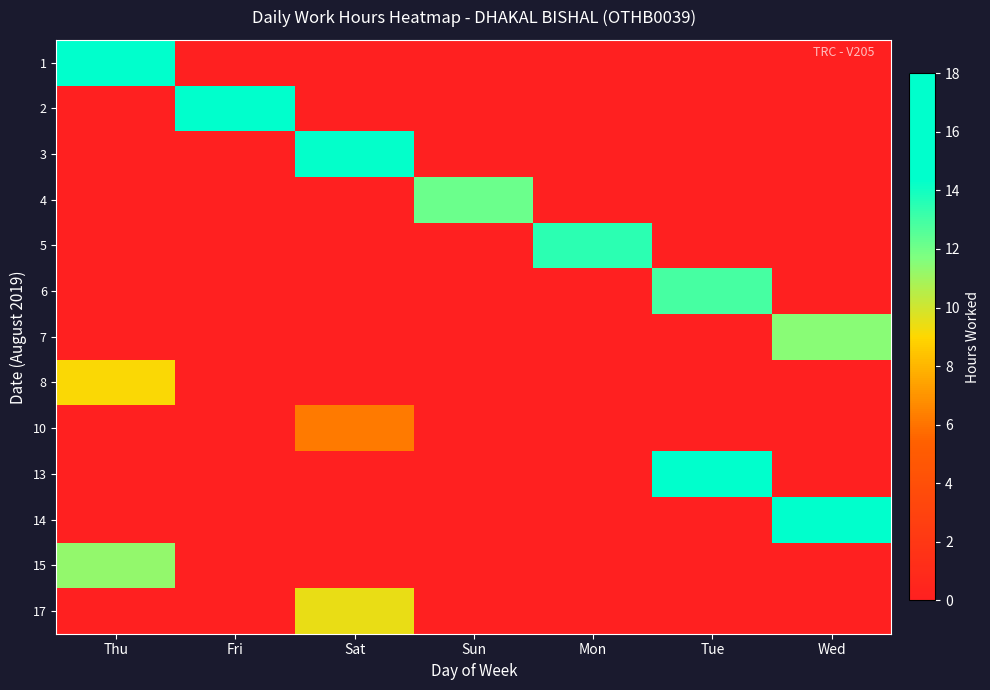

At how many categories does at least one series exceed 5?

7